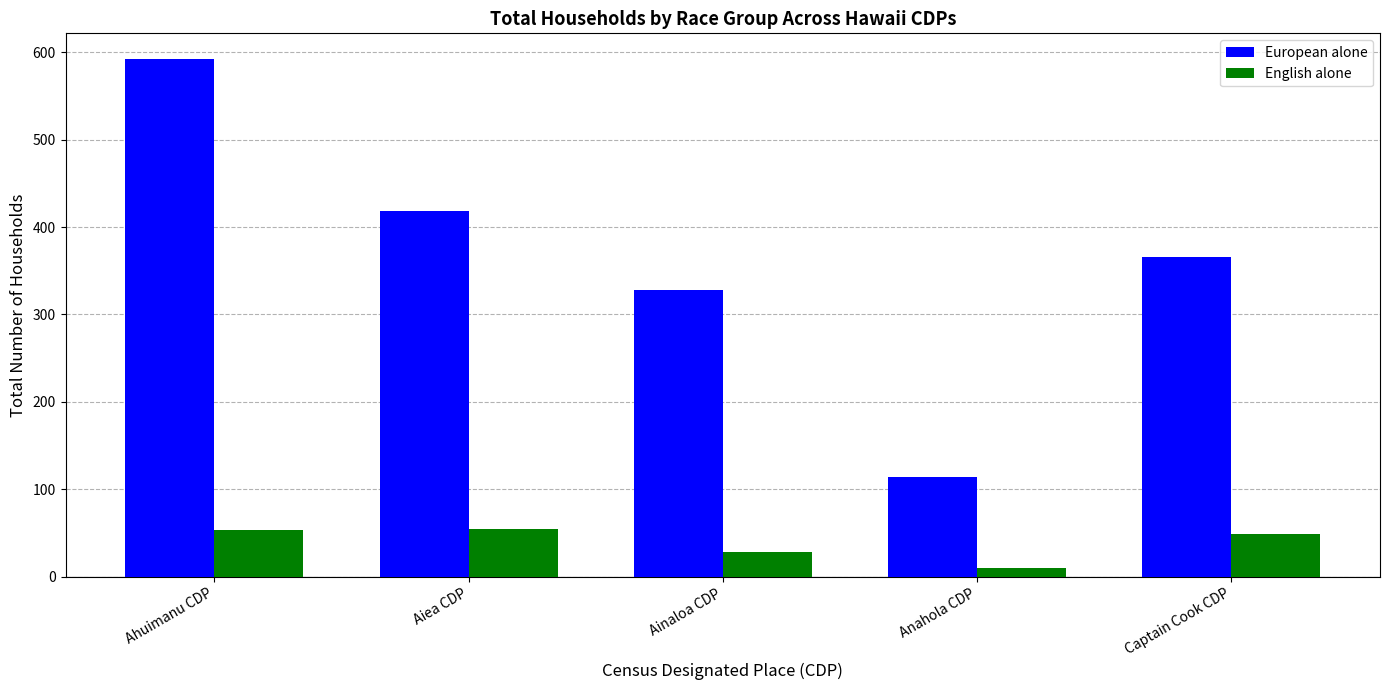

Which series has the largest range (max minus min)?

European alone